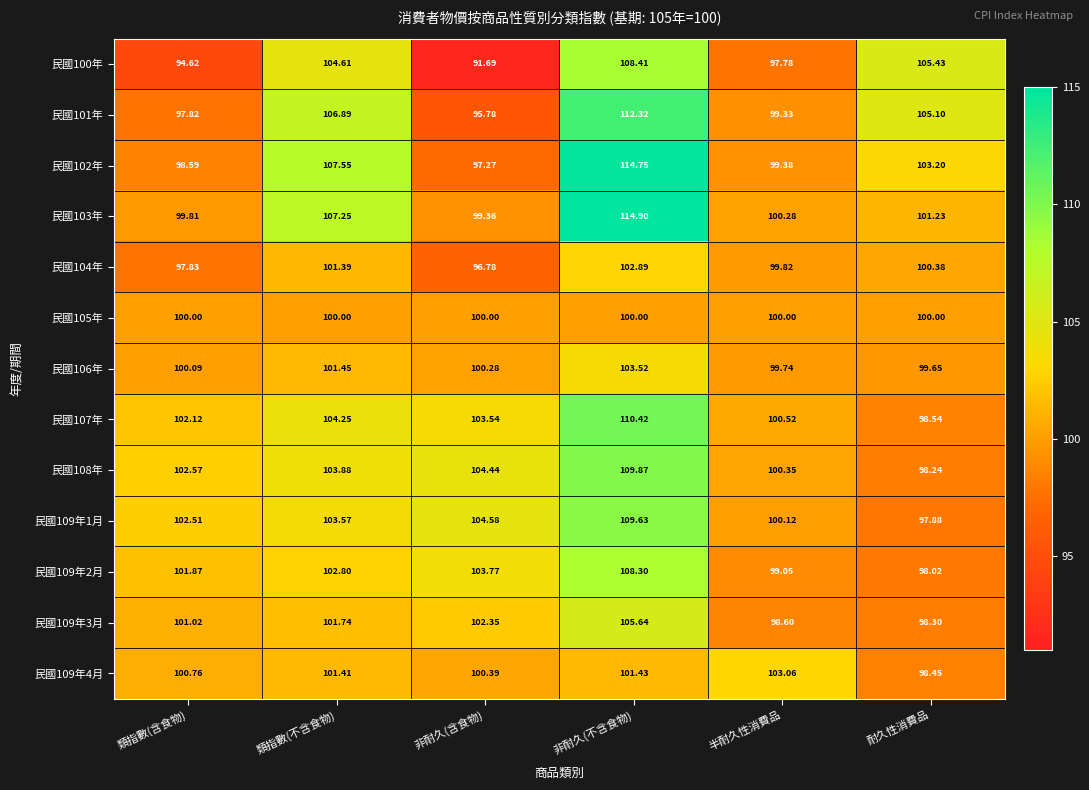

At which label does 民國102年 reach its minimum?

非耐久(含食物)